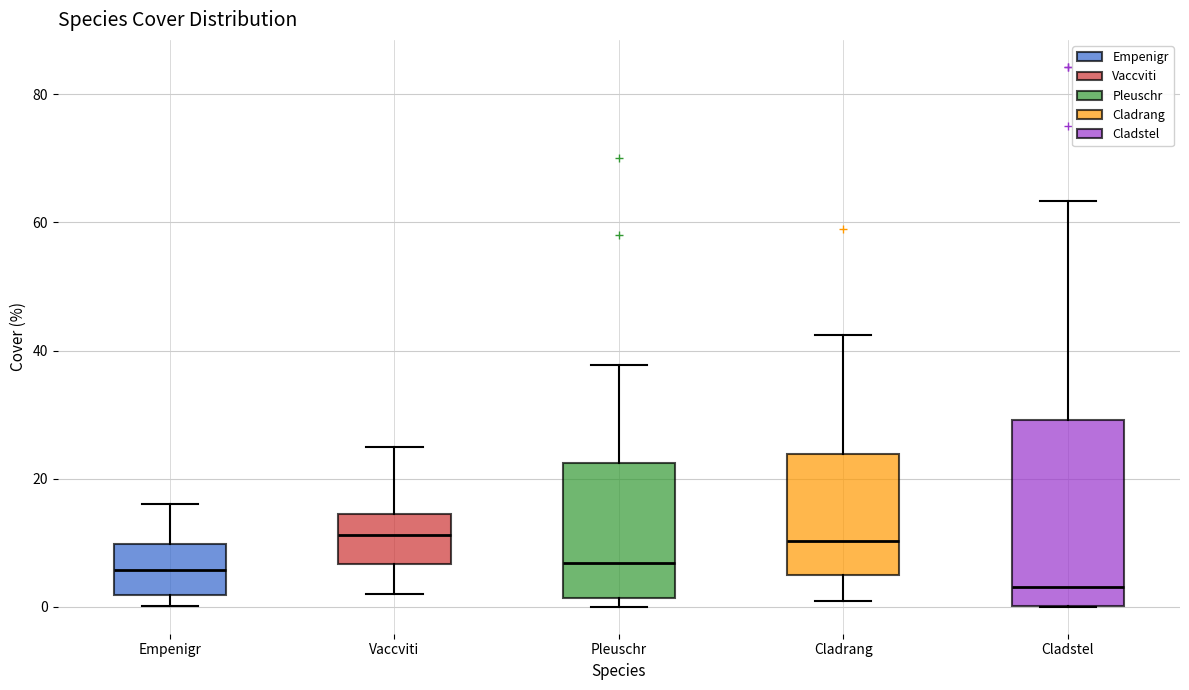

Which box has the lowest median line?

Cladstel